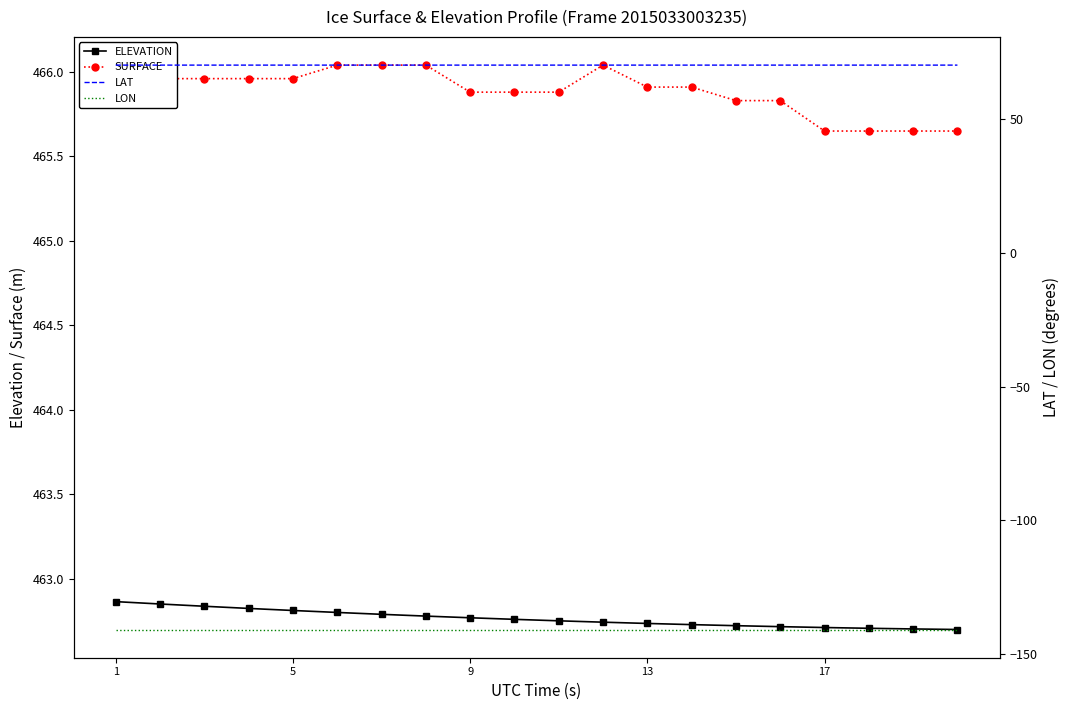

Count the ELEVATION values in the range 462 to 463.

20